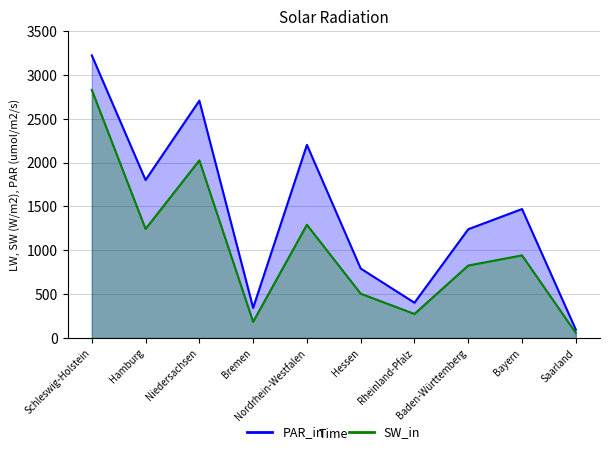

At which category does the chart reach its minimum across all series?

Saarland